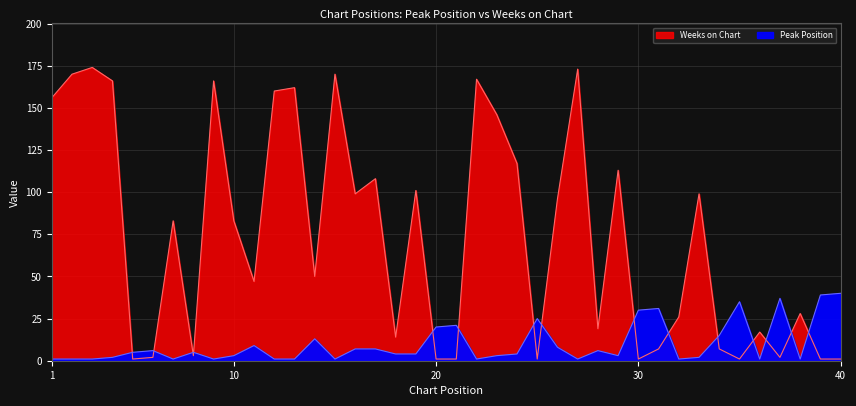

Where is Peak Position nearest to the value 20?

20